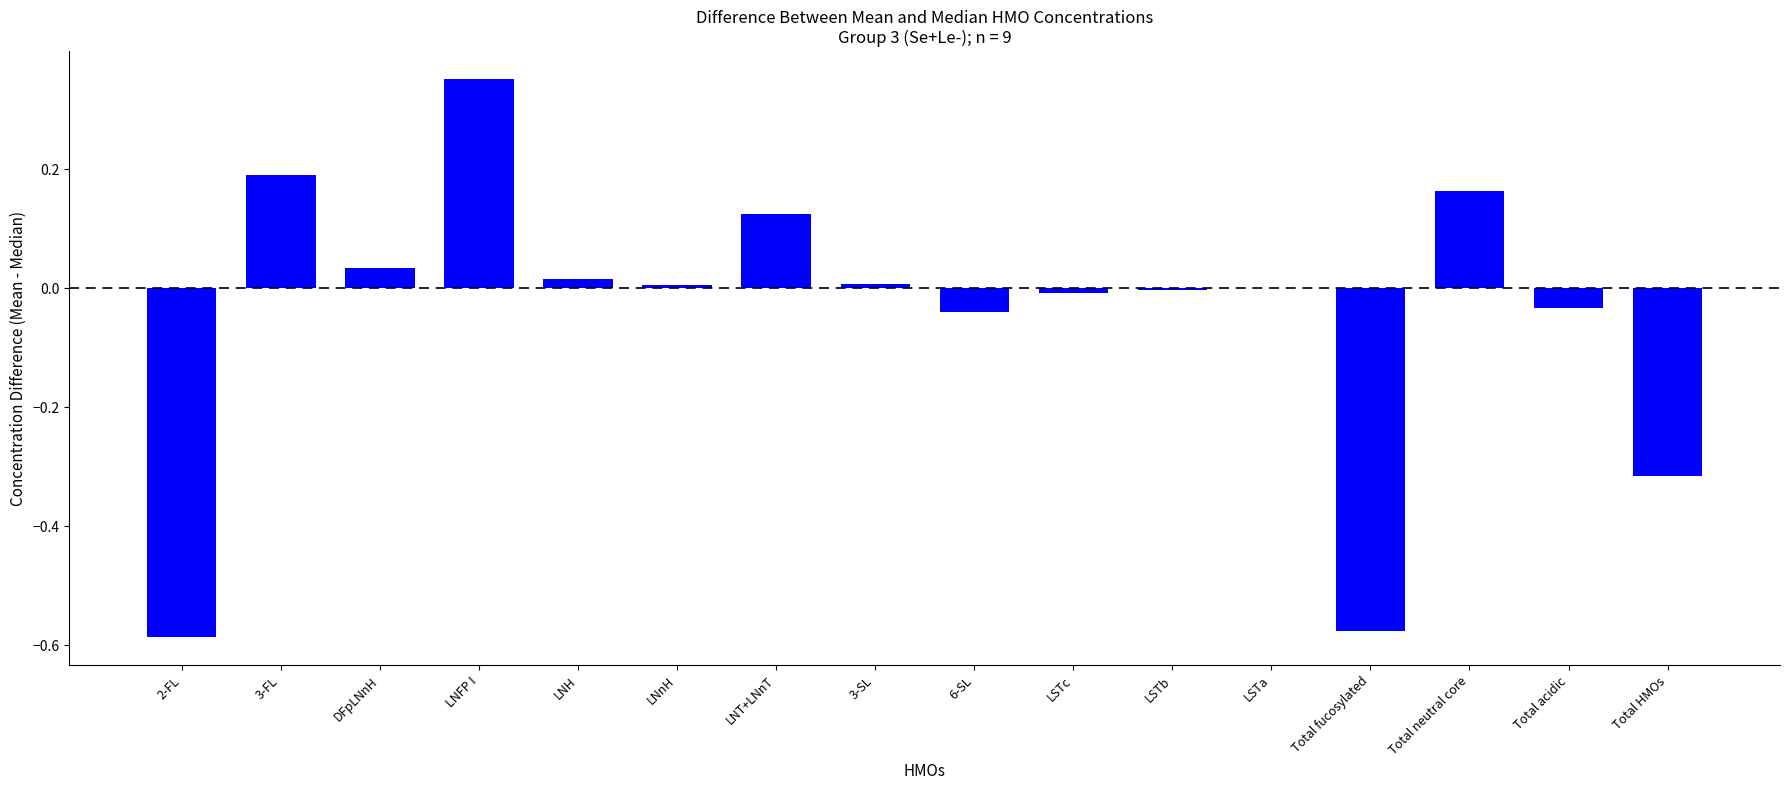

Is it true that the value at 2-FL is -1.0?

False